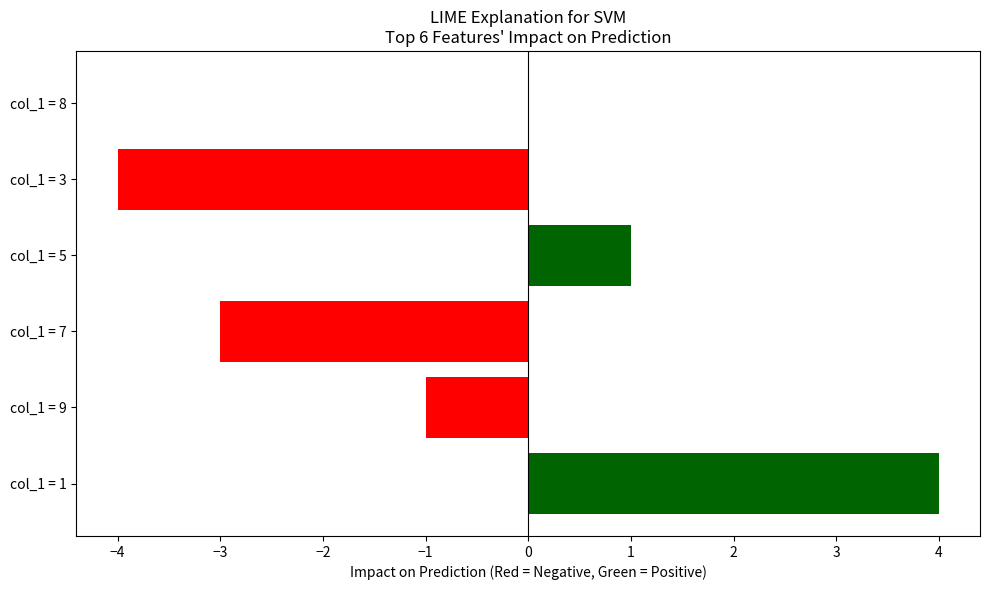

What is the greatest value displayed?

4